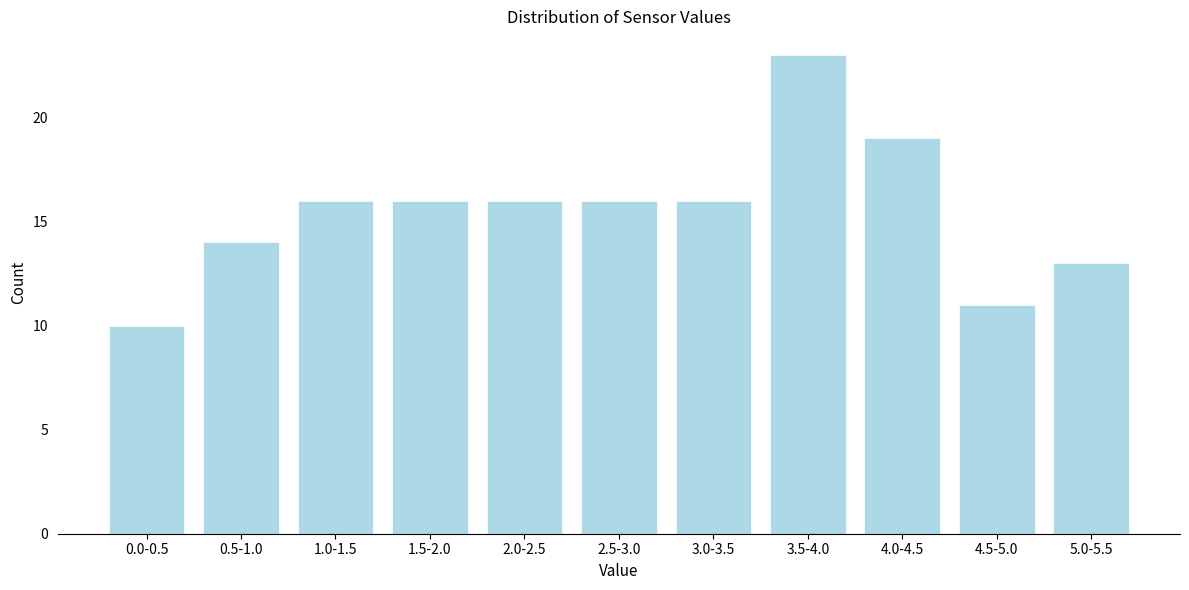

Reading left to right, extract all data points from this chart.

10	14	16	16	16	16	16	23	19	11	13